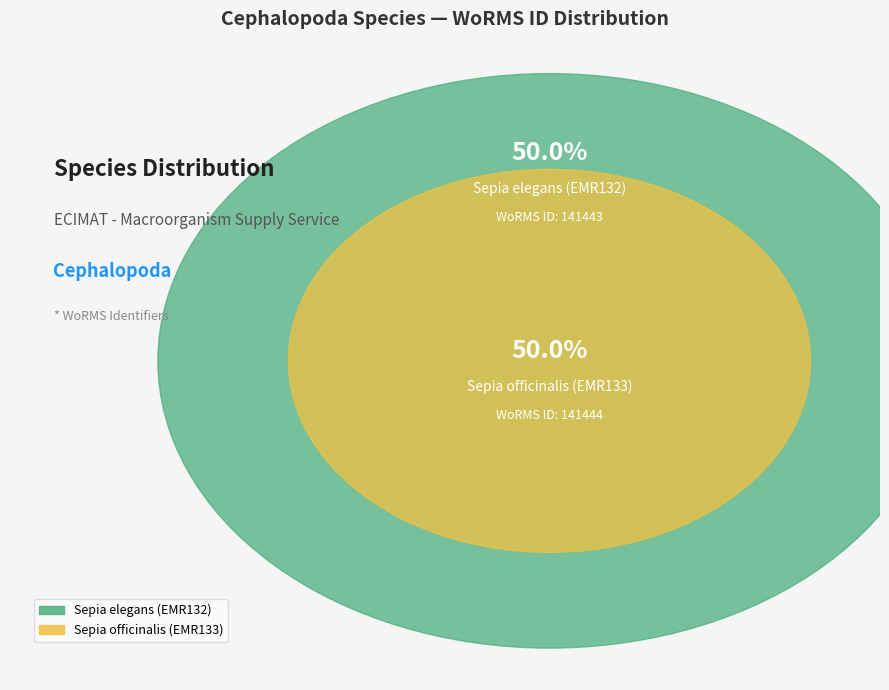

How many slices are in this pie chart?

2